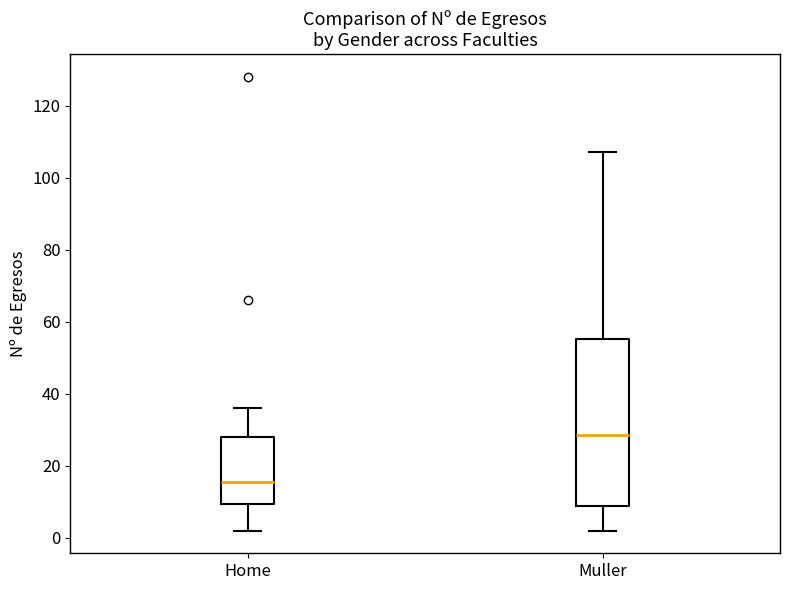

Comparing the boxes themselves (not the whiskers), which one is the tallest?

Muller